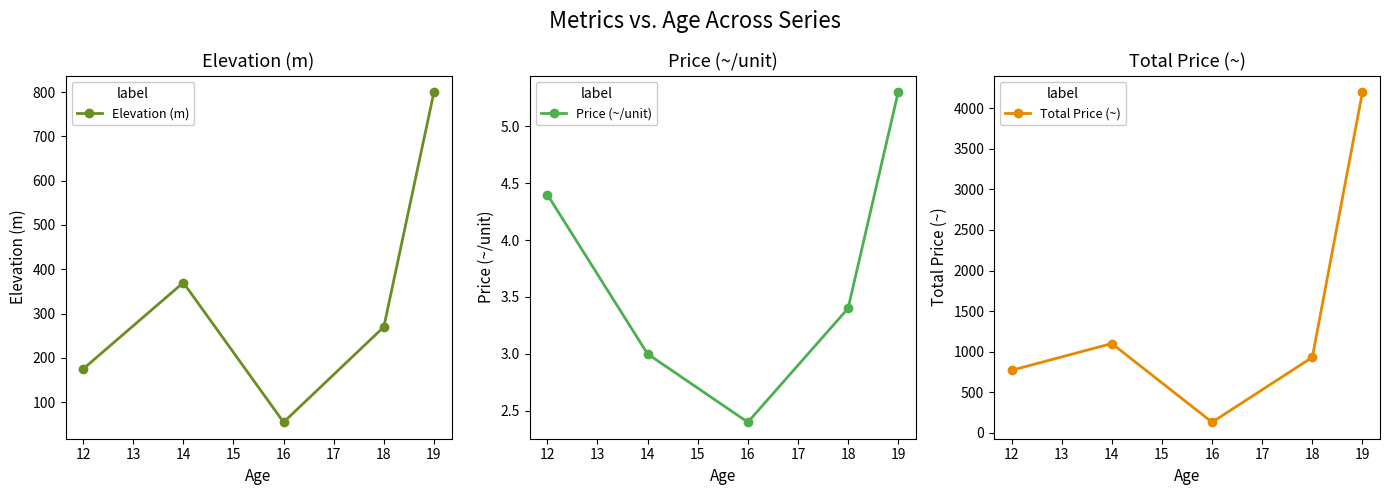

The value of Elevation (m) at 12 is 481.3. True or false?

False